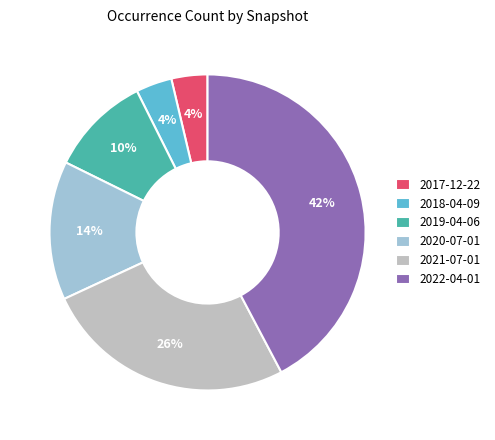

True or false: 2021-07-01 accounts for 36% of the total.

False